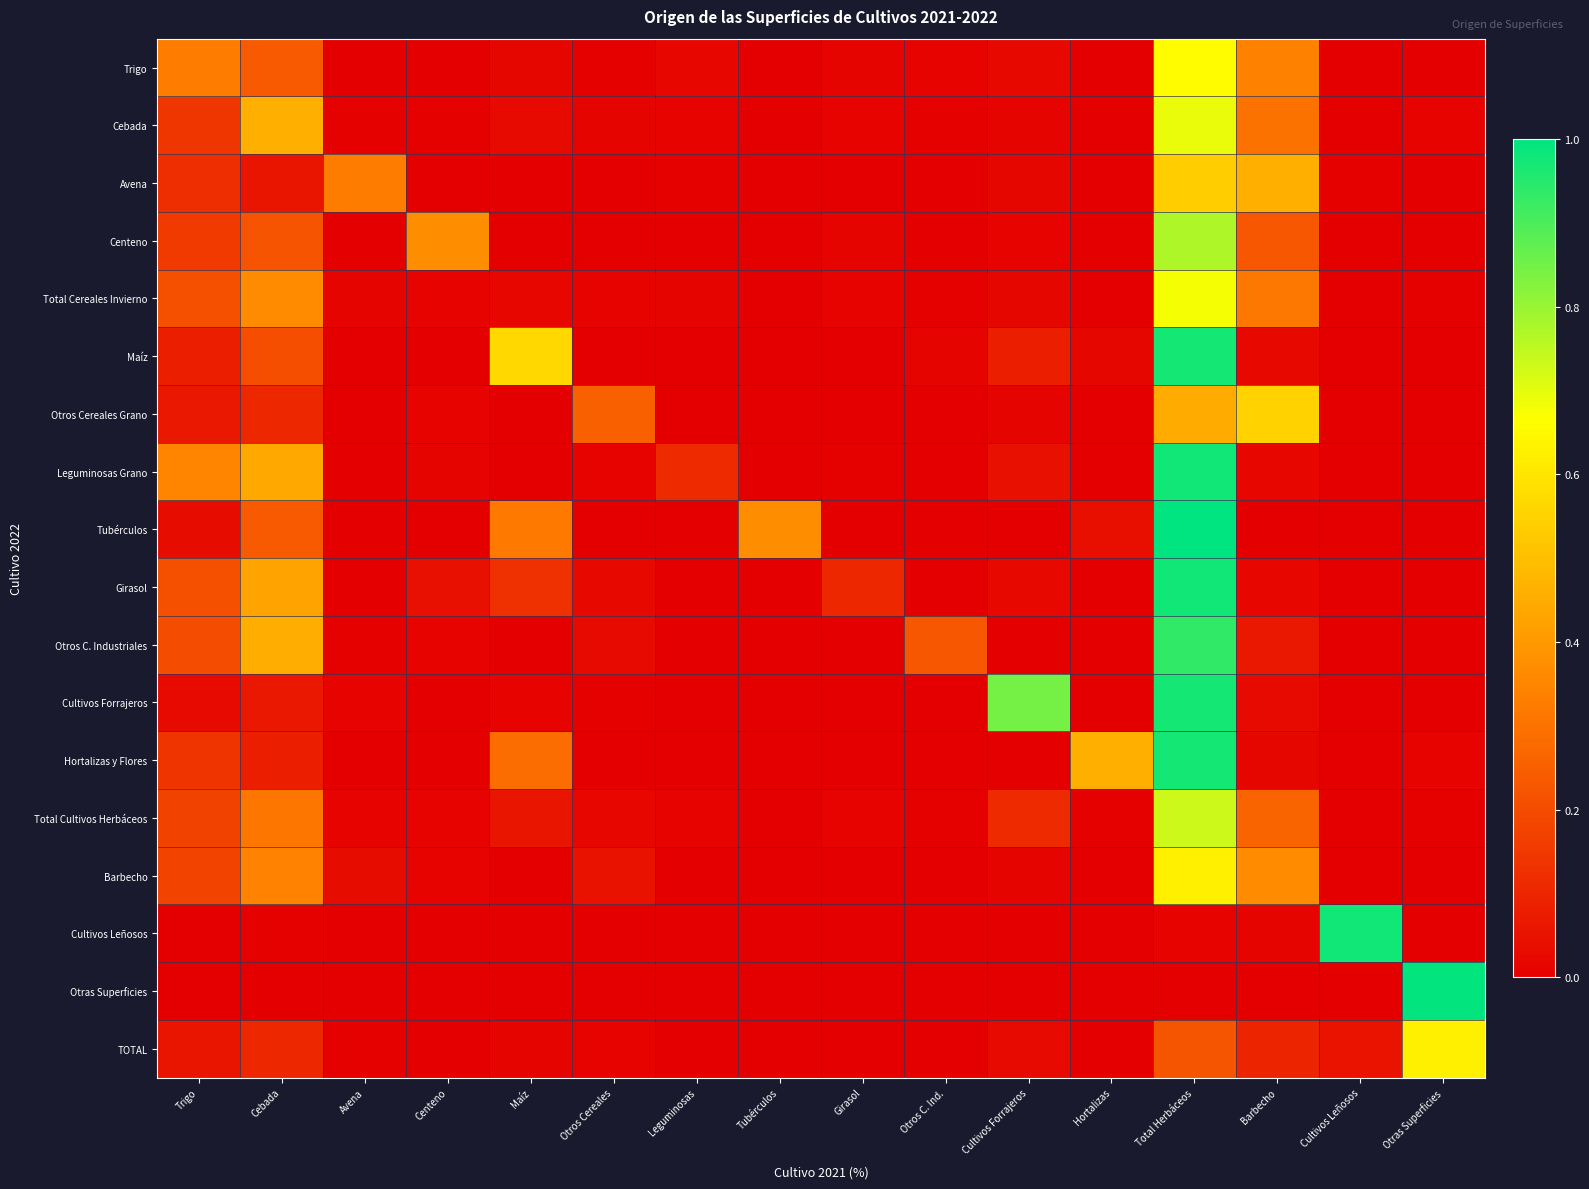

How many distinct data groups are displayed?

18